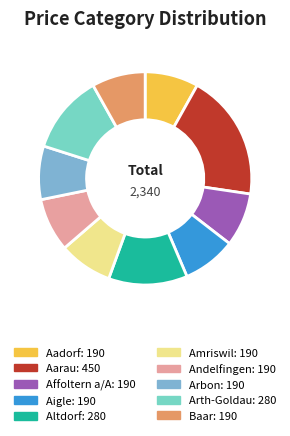

What is the largest slice in the pie chart?

Aarau